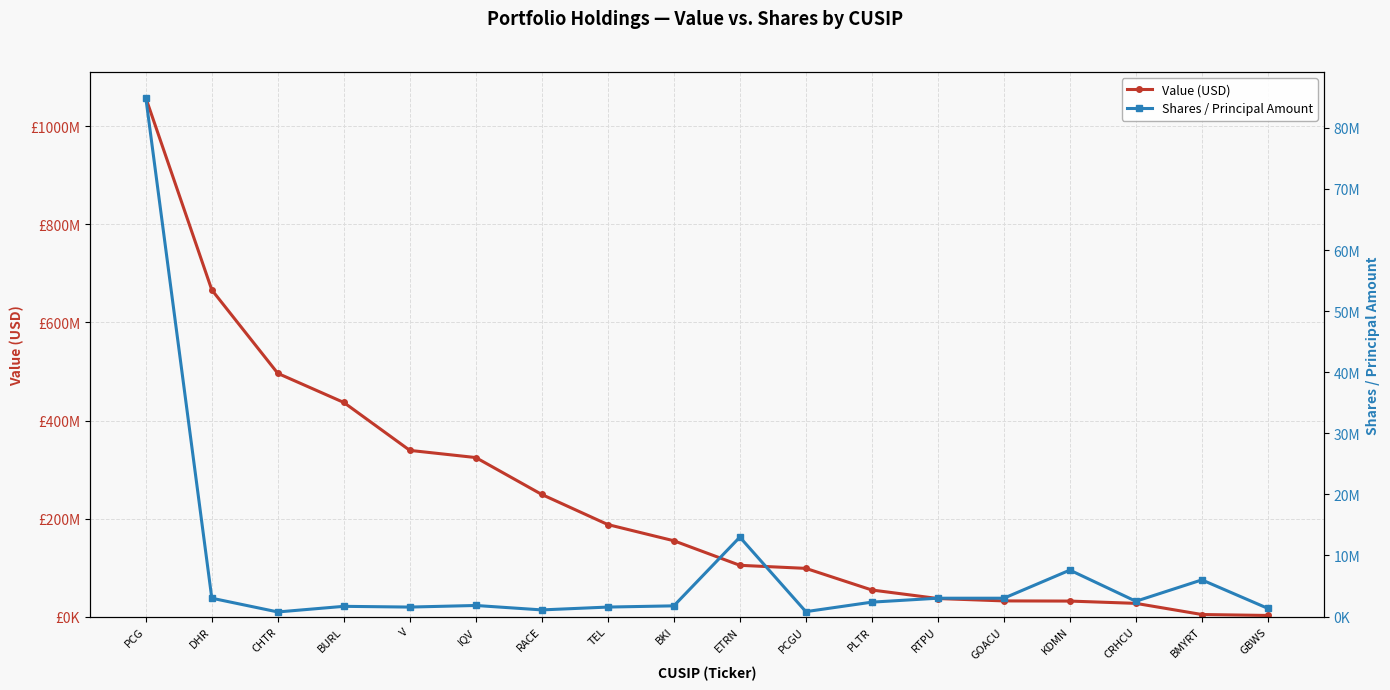

How many interior local peaks does the Shares / Principal Amount series have?

5